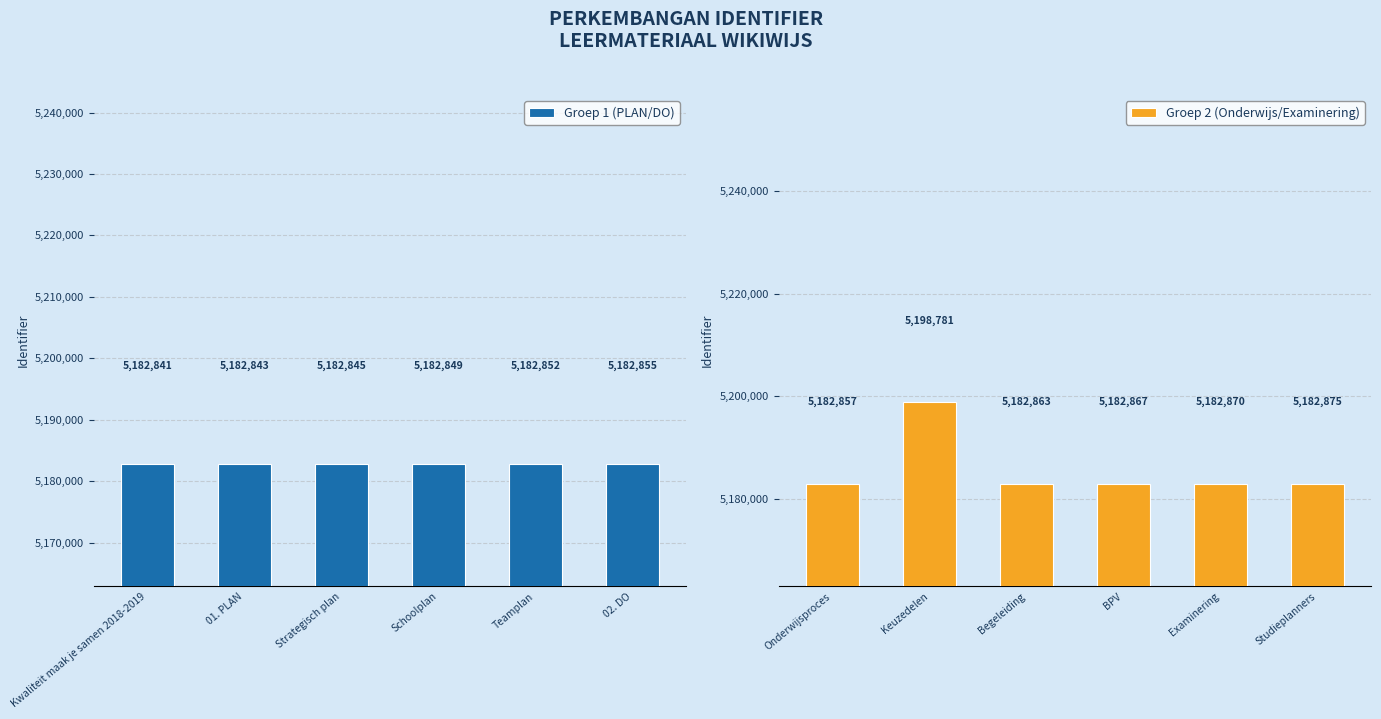

The Groep 2 (Onderwijs/Examinering) series shows 2493310 at Onderwijsproces. True or false?

False